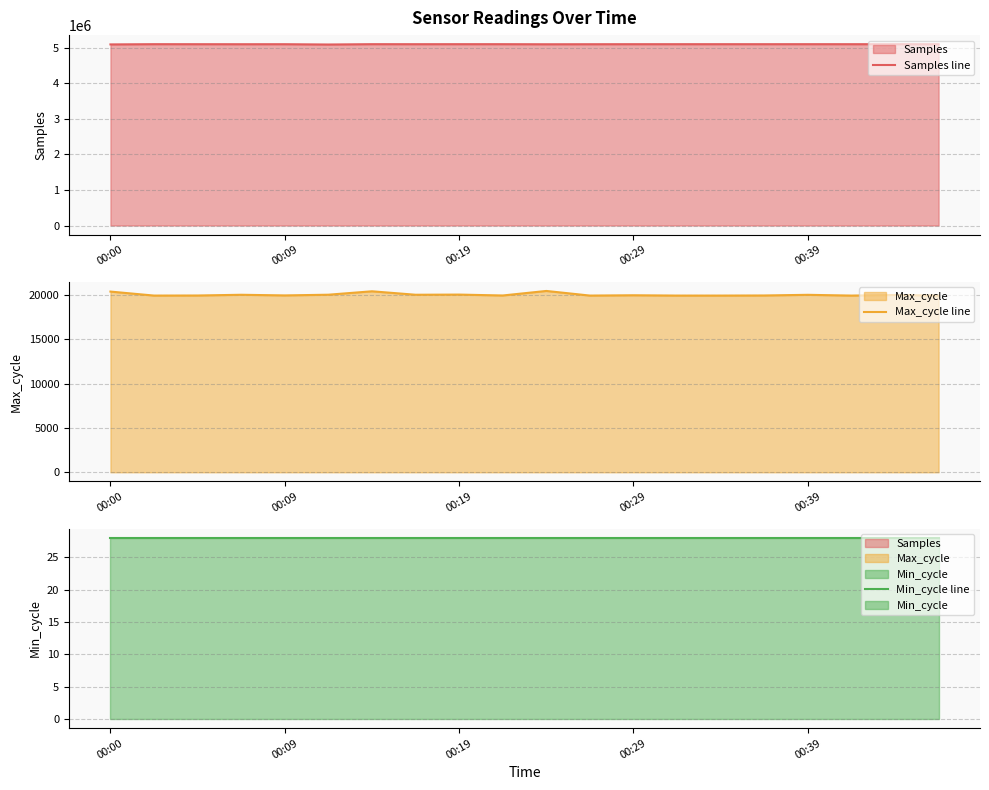

What are all the series names shown in the legend?

Samples line, Max_cycle line, Min_cycle line